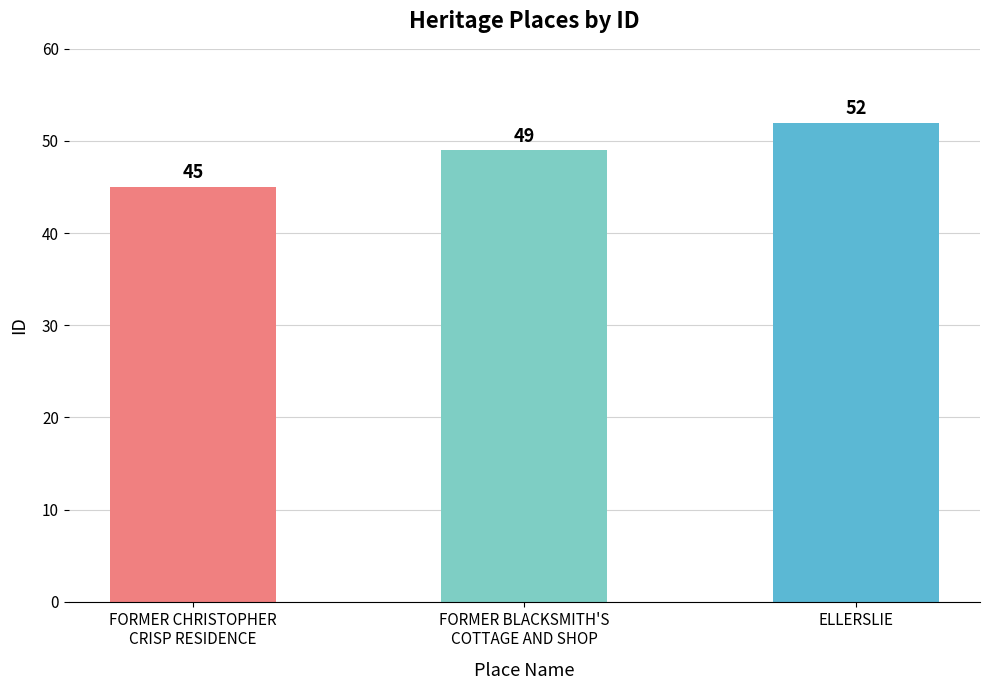

At which label is the value closest to 48?

FORMER BLACKSMITH'S
COTTAGE AND SHOP